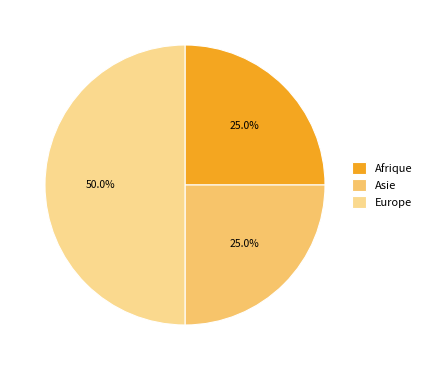

To the nearest percent, what percentage of the pie is Asie?

25%